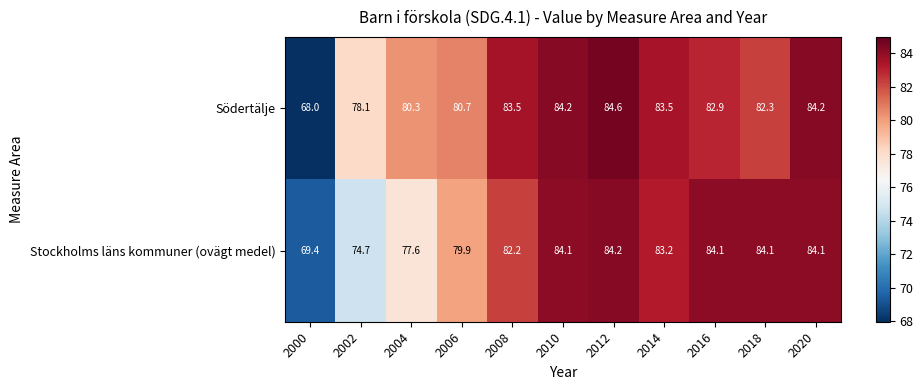

What is the total value across all series at 2014?

166.7